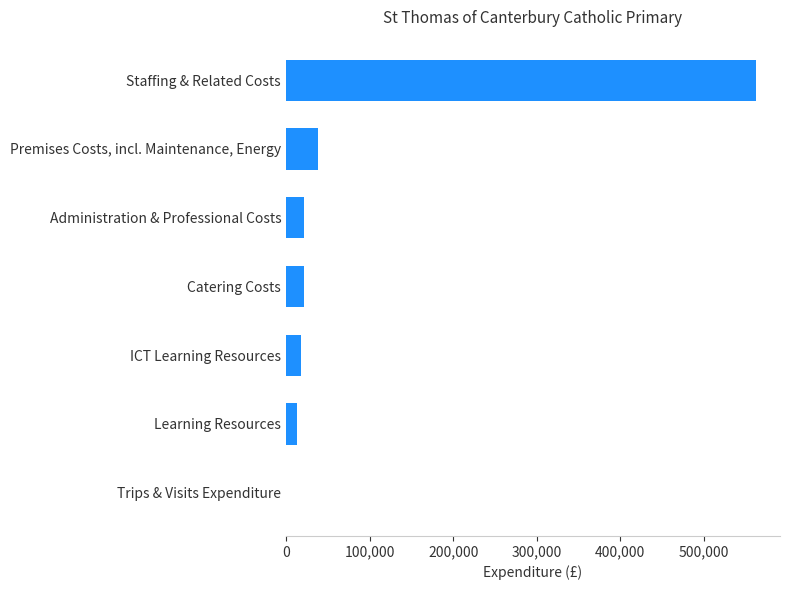

Are the bars horizontal?

Yes